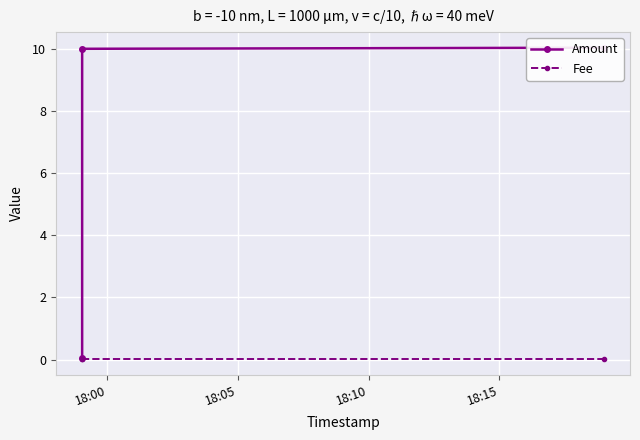

Is this an area chart (filled region under the line)?

No